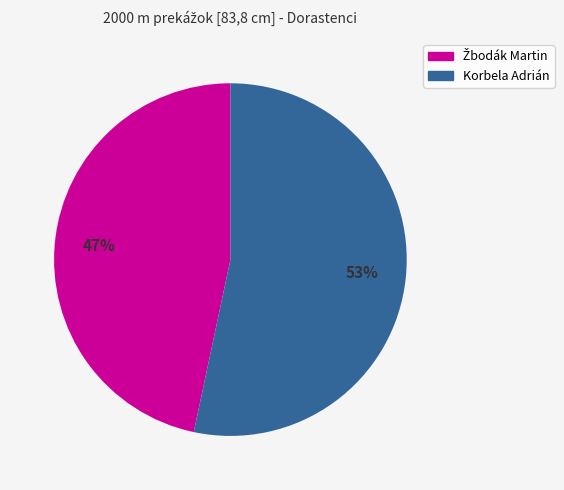

What percentage is the Korbela Adrián slice, to the nearest percent?

53%